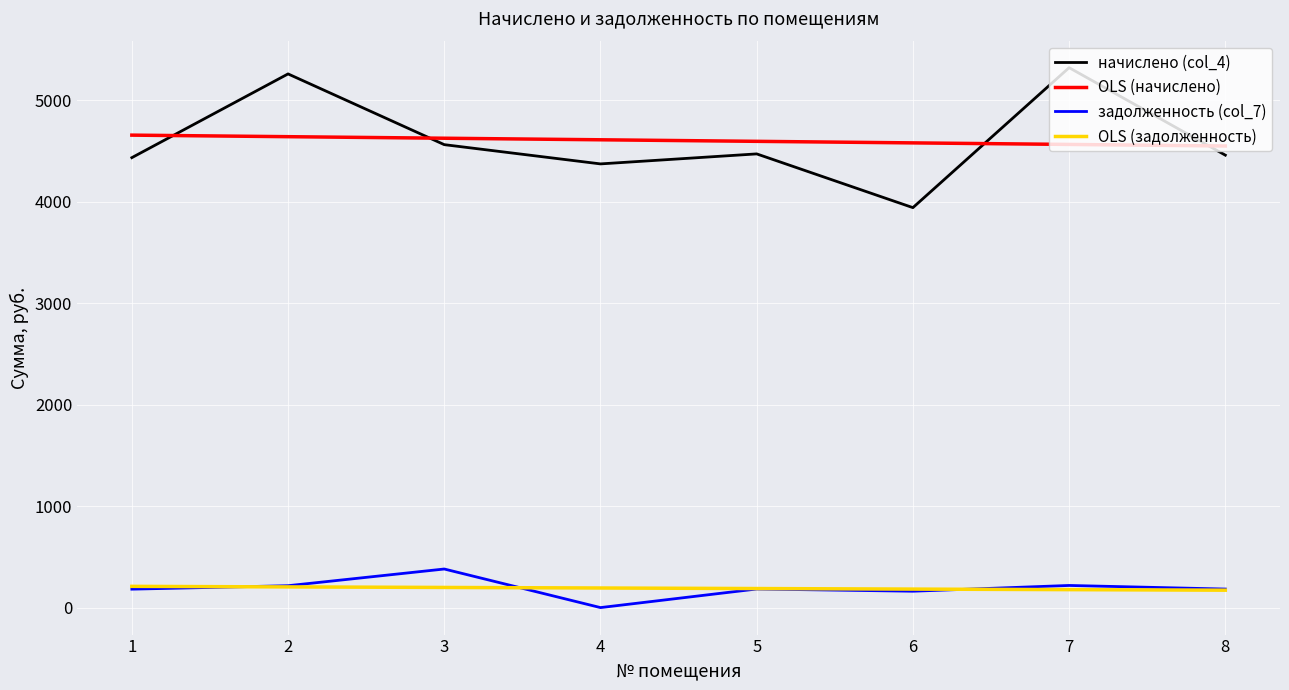

What is the maximum value for OLS (начислено)?

4654.1